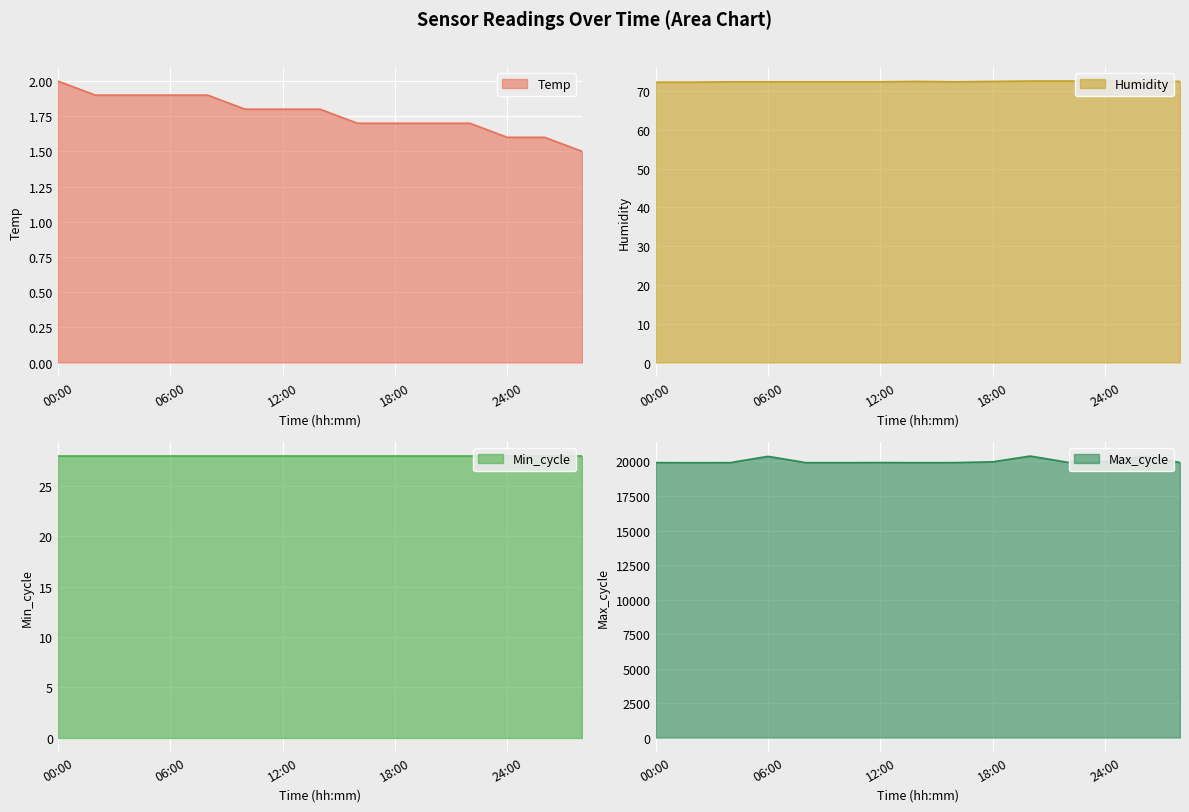

What is the difference between the maximum and minimum values in the Temp series?

0.5